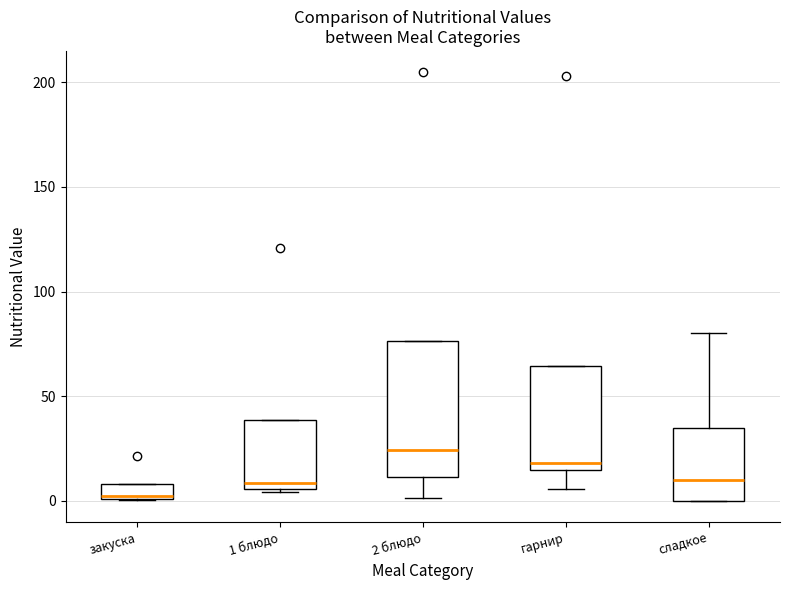

Comparing the boxes themselves (not the whiskers), which one is the tallest?

2 блюдо